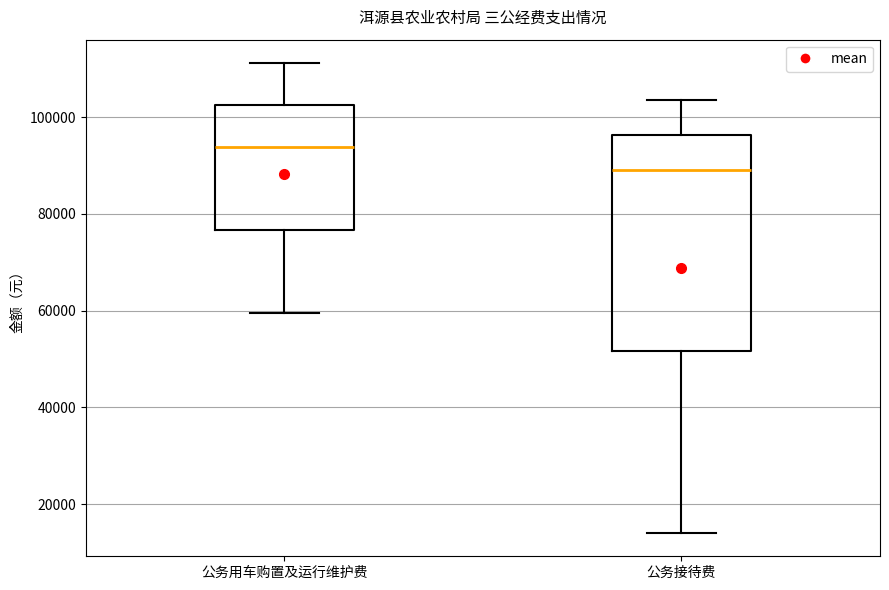

Which box has the lowest median line?

公务接待费